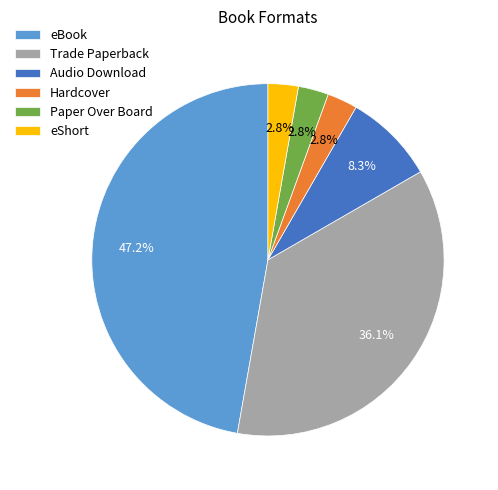

What percentage is the Hardcover slice, to the nearest percent?

3%